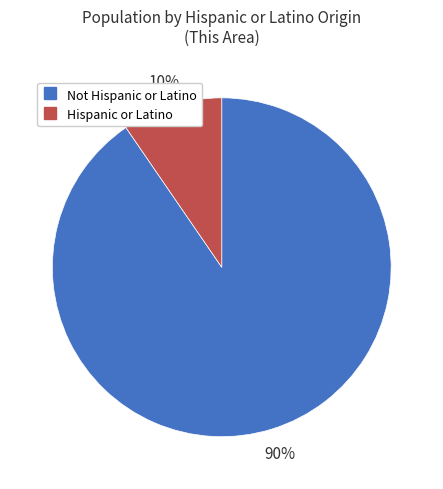

Between Not Hispanic or Latino and Hispanic or Latino, which is larger?

Not Hispanic or Latino